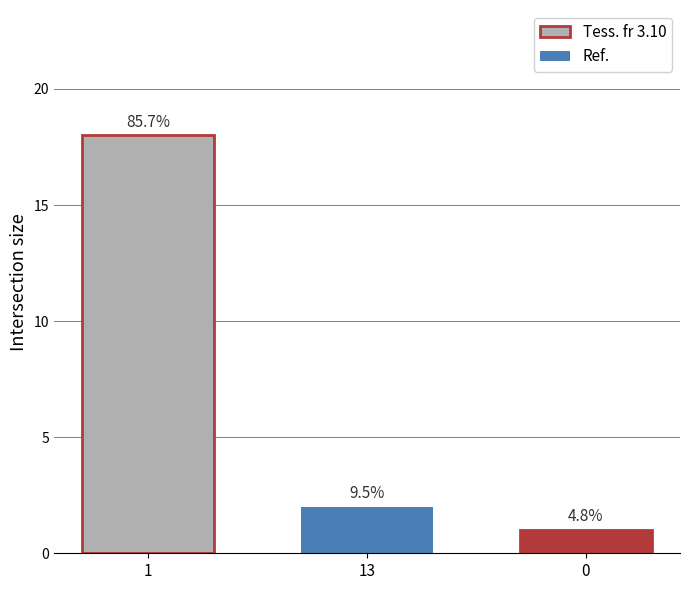

Reading left to right, transcribe all the data shown in this chart.

1=18	13=2	0=1